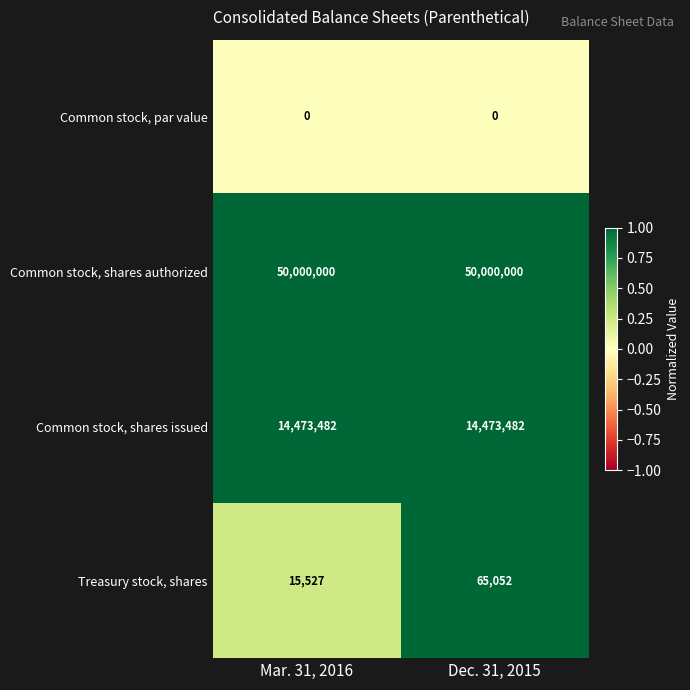

Reading left to right, what are all the values shown in this chart?

Common stock, par value: 0	0
Common stock, shares authorized: 50000000	50000000
Common stock, shares issued: 14473482	14473482
Treasury stock, shares: 15527	65052